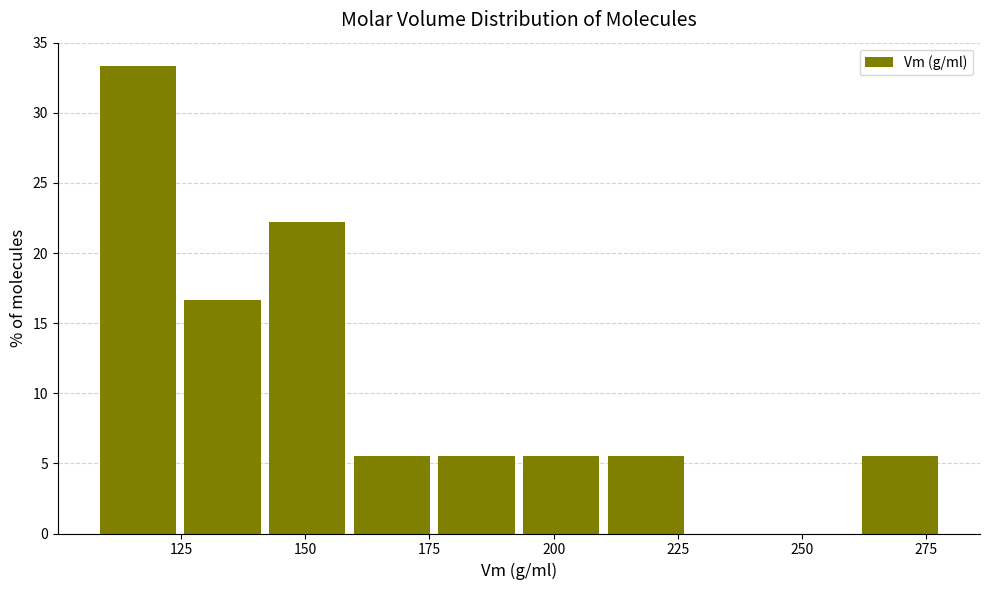

Around what value on the x-axis is the tallest bar? Give the approximate position of its centre, as read against the axis.

115